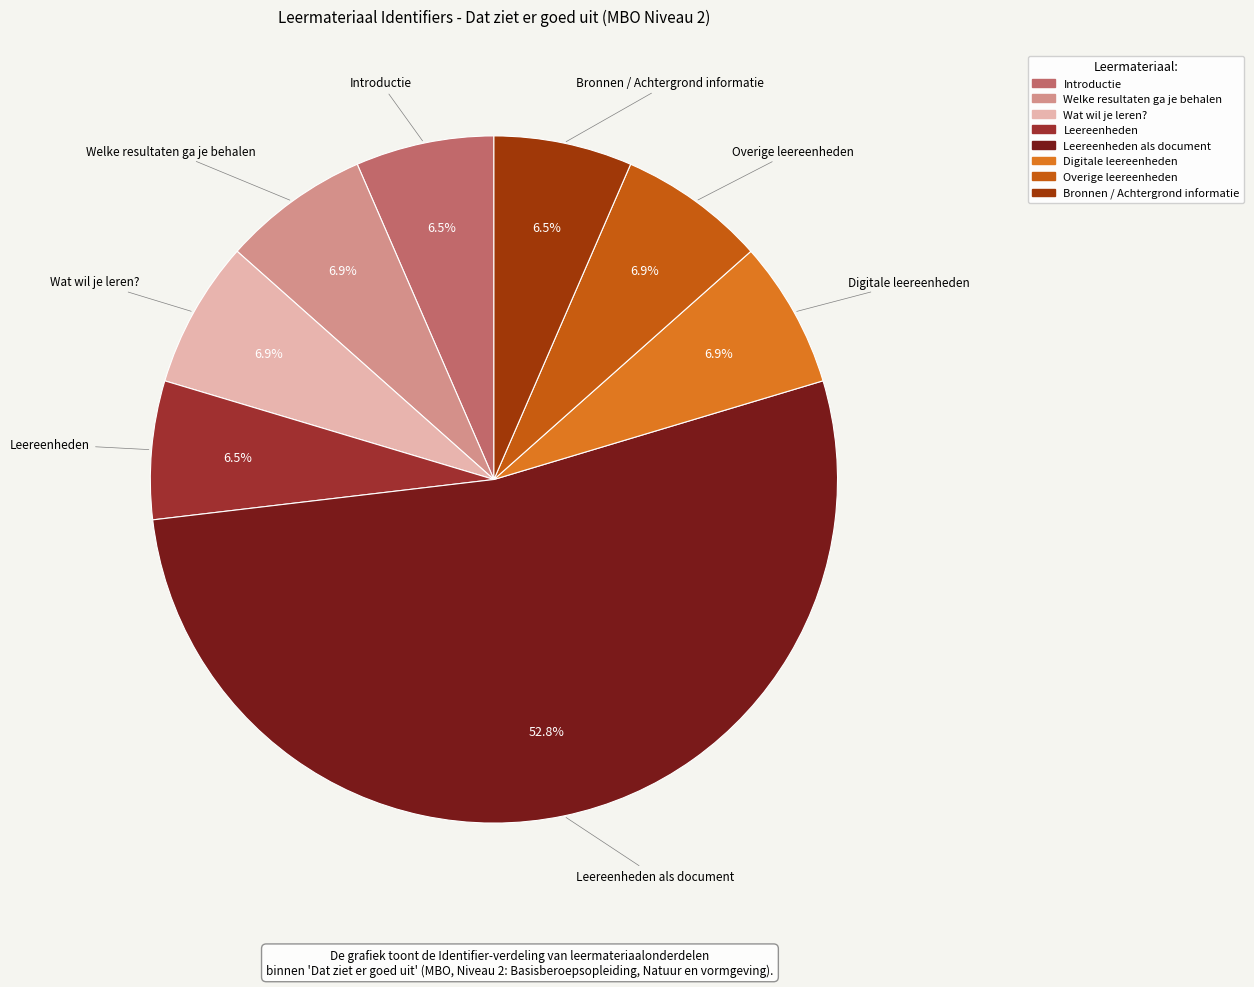

Is there any slice that represents more than half of the pie?

Yes